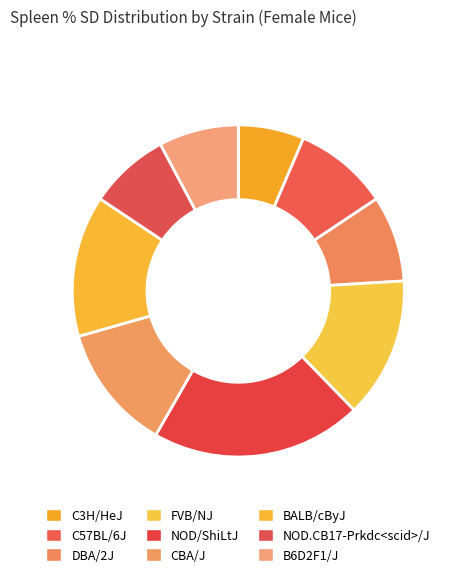

What portion of the pie excludes C57BL/6J?

90.8%